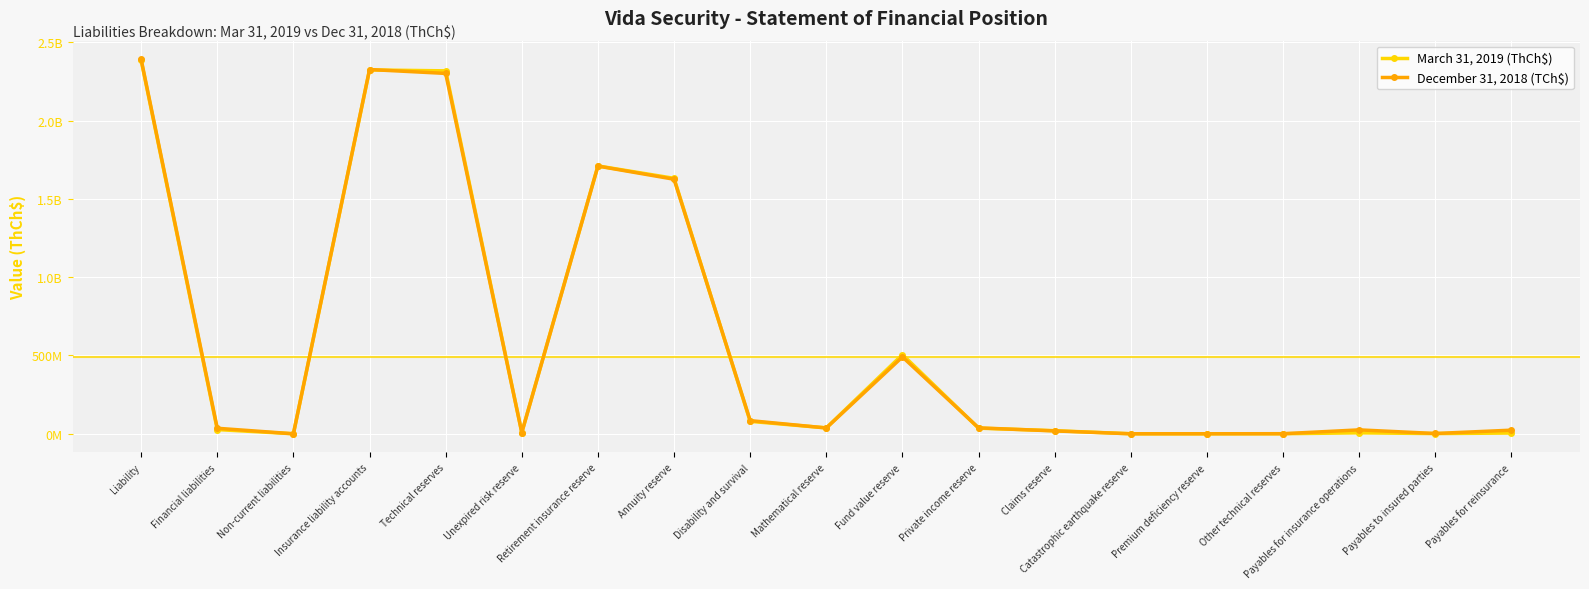

Does the chart have visible grid lines?

Yes